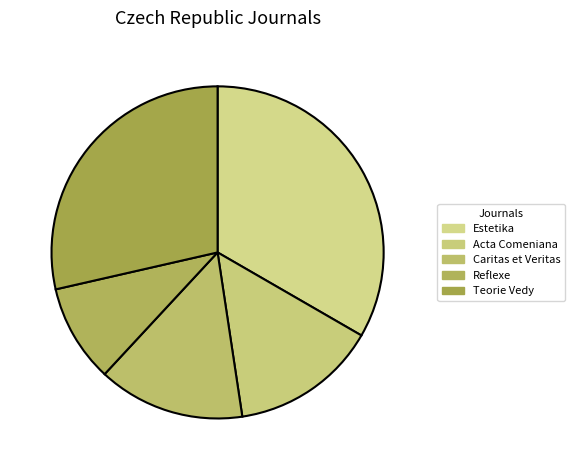

Is it true that Caritas et Veritas is 9% of the pie?

False